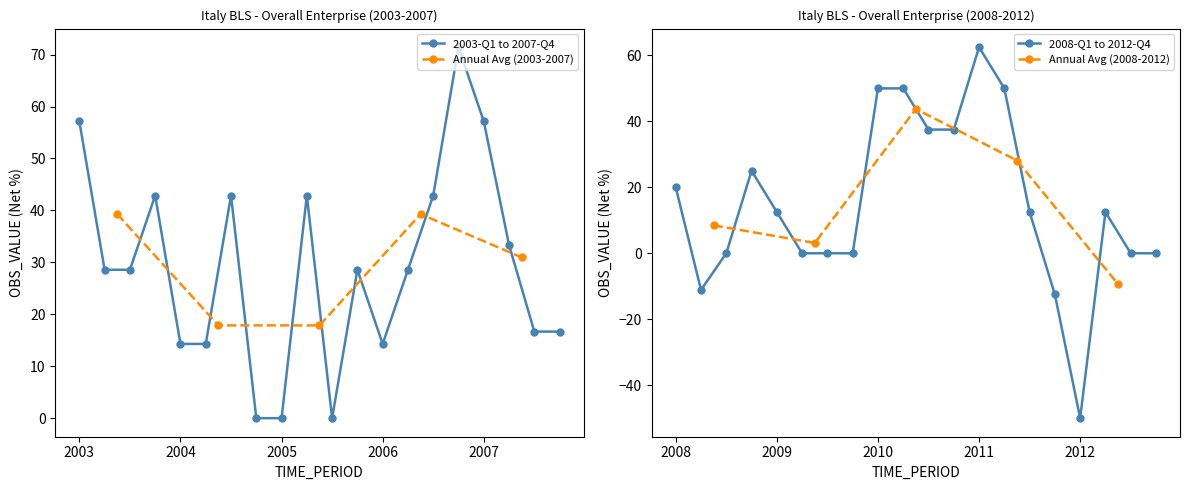

The 2003-Q1 to 2007-Q4 series shows 0.0 at 2005. True or false?

True